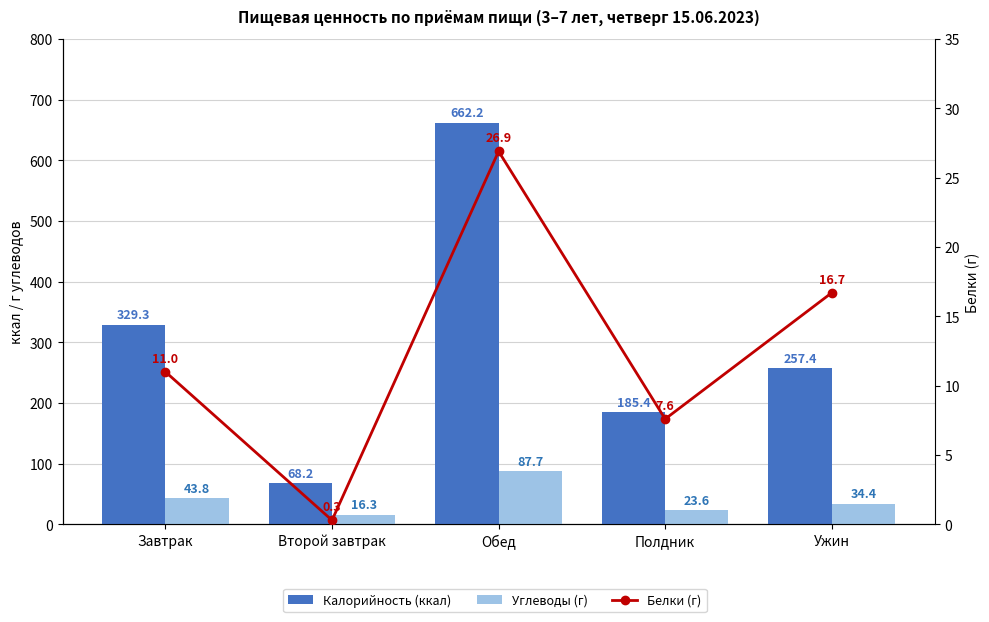

The value of Углеводы (г) at Второй завтрак is 28.0. True or false?

False